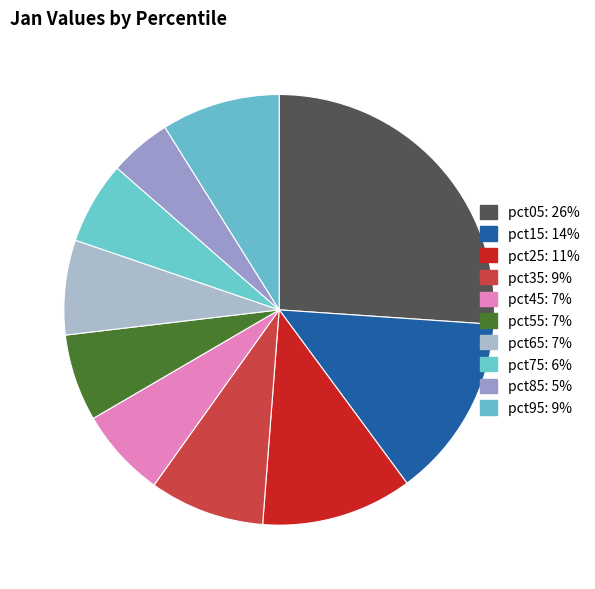

How many slices are in this pie chart?

10